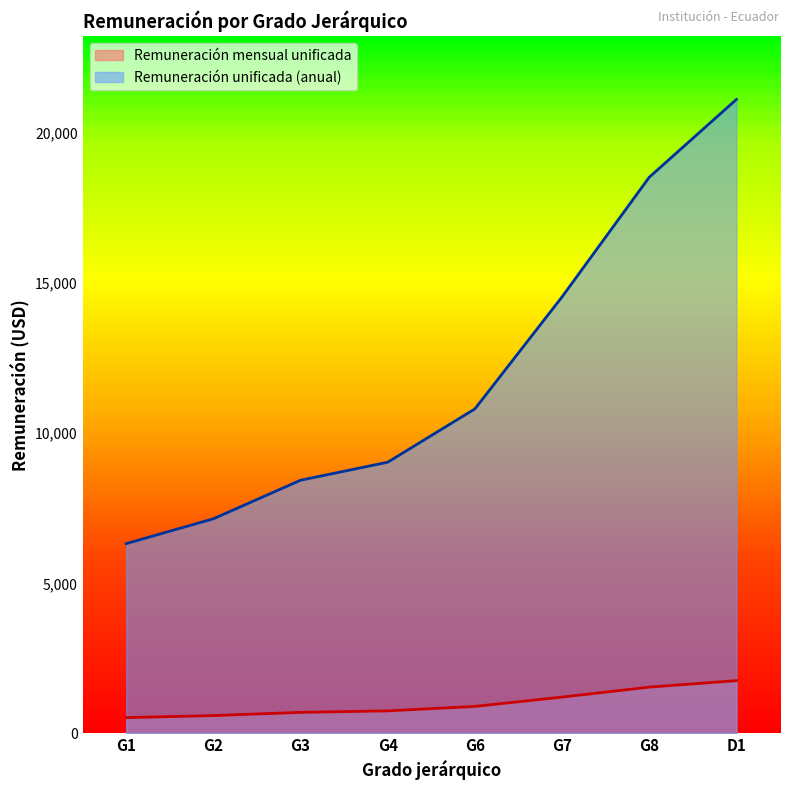

What is the minimum value for Remuneración mensual unificada?

527